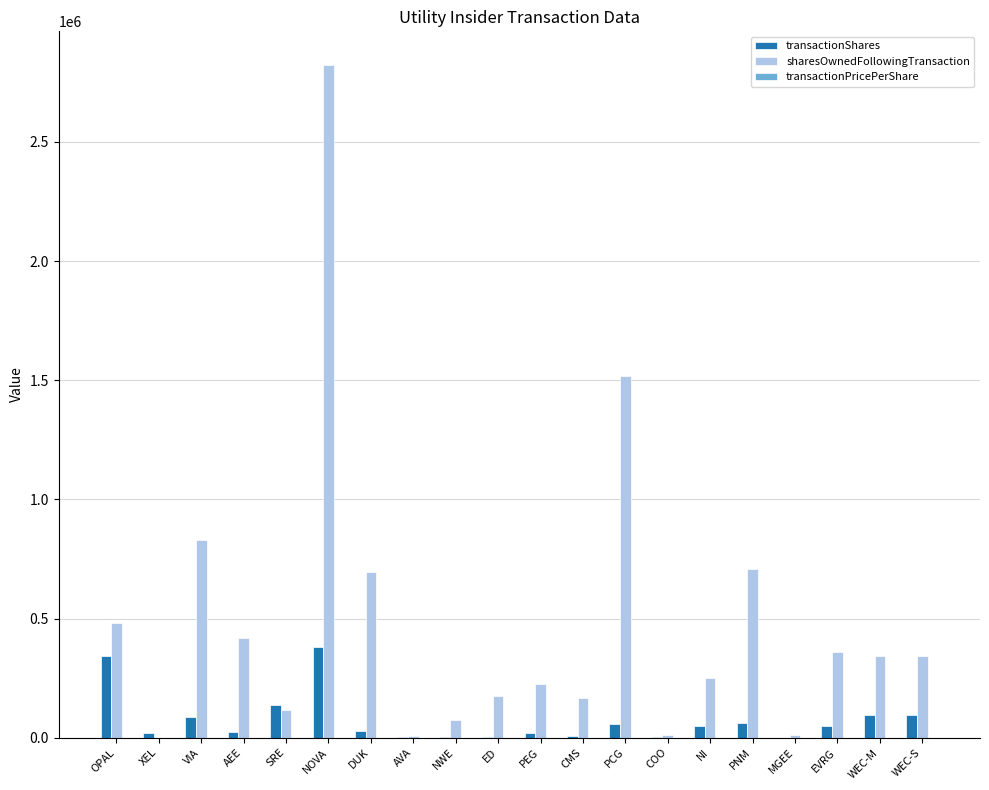

At which label is sharesOwnedFollowingTransaction closest to 1411799?

PCG